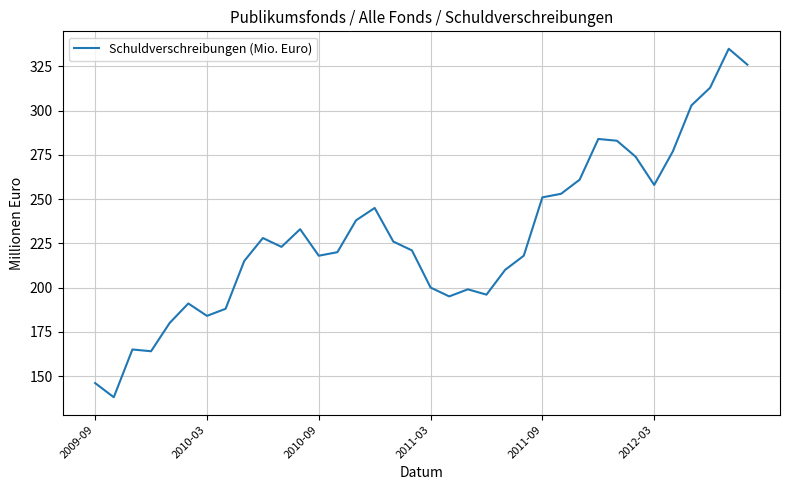

How many lines are shown in the chart?

1